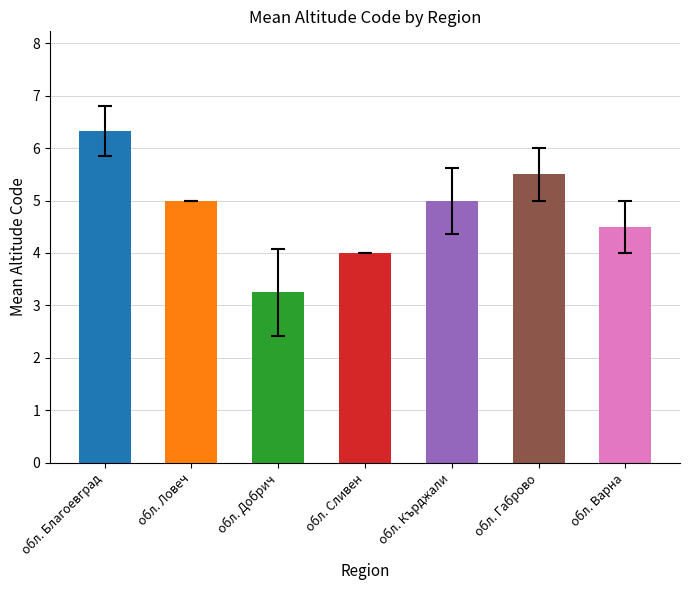

The value at обл. Сливен is 4.0. True or false?

True